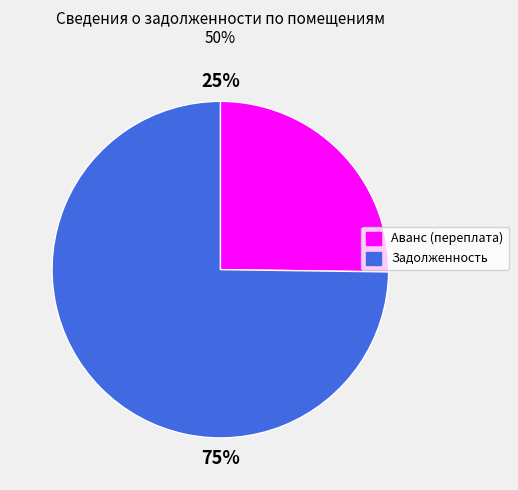

To the nearest percent, what is the difference between the largest and smallest slice percentages?

50%